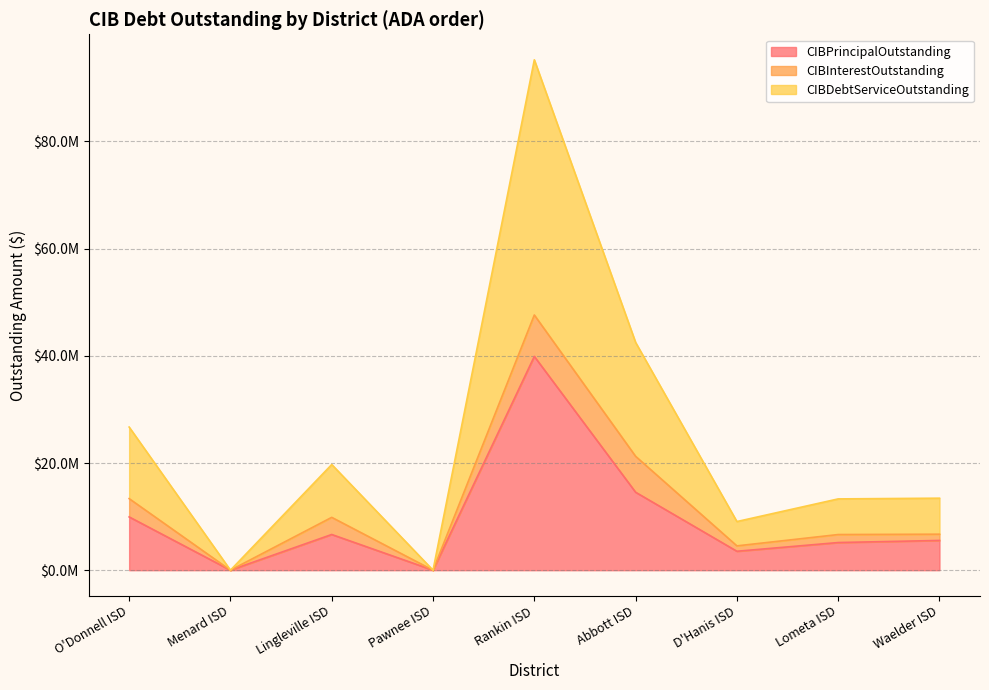

What is the label of the 2nd point from the left?

Menard ISD